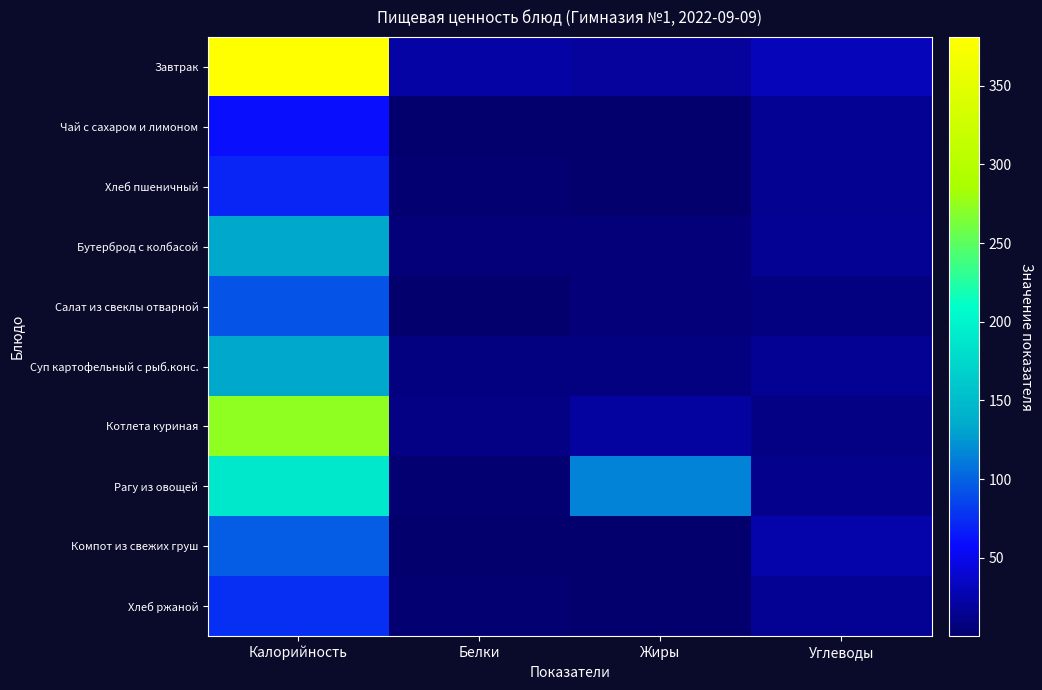

What is the total value across all series at Жиры?

174.7